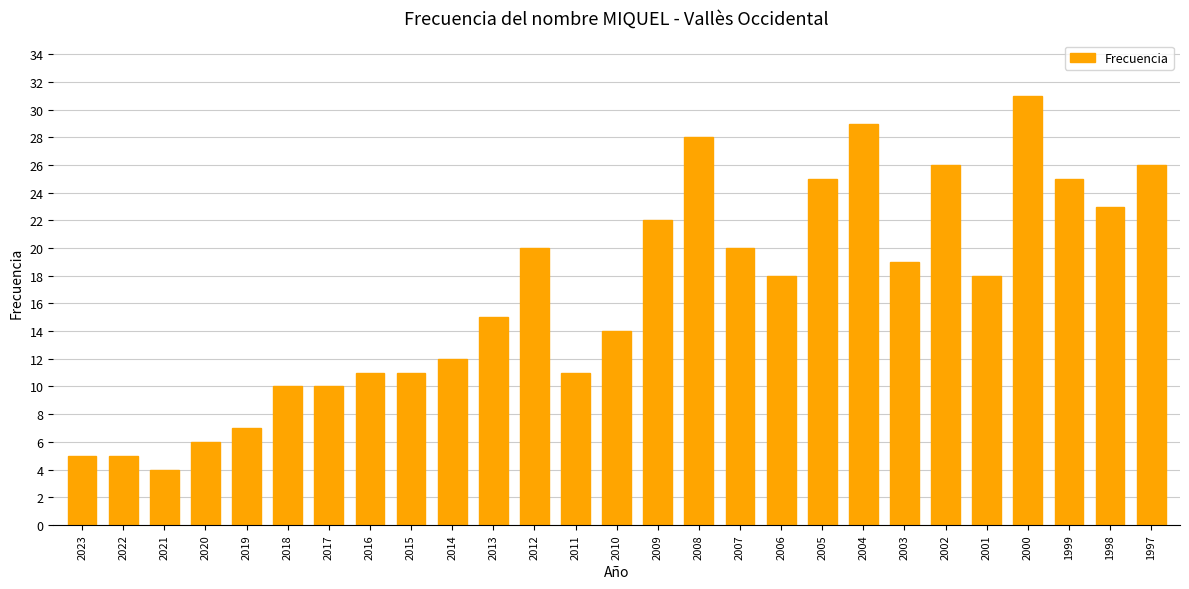

What is the greatest value displayed?

31